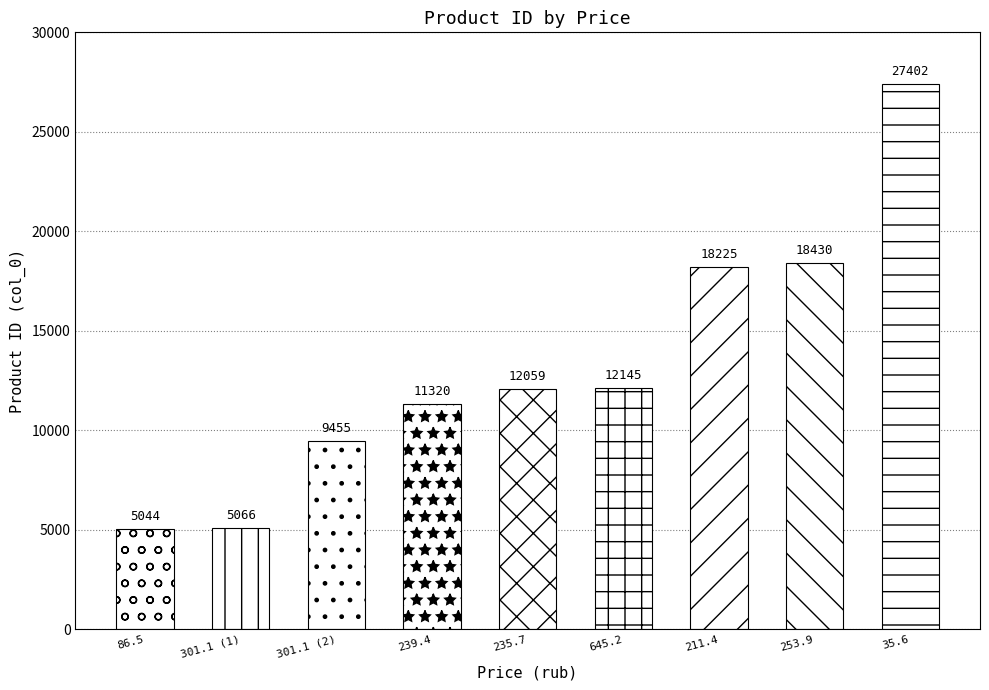

What is the average value?

13238